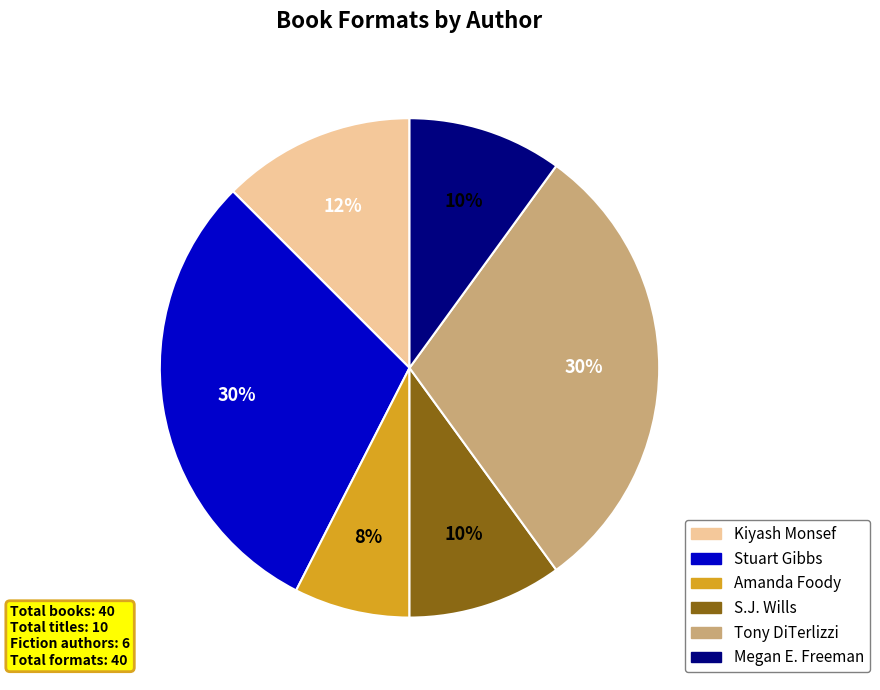

Does any single category account for the majority?

No